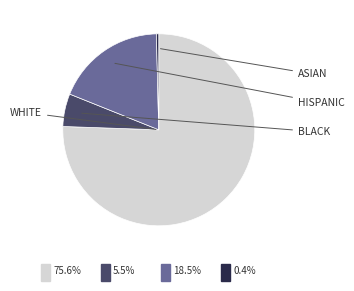

Is it true that ASIAN is 0% of the pie?

True